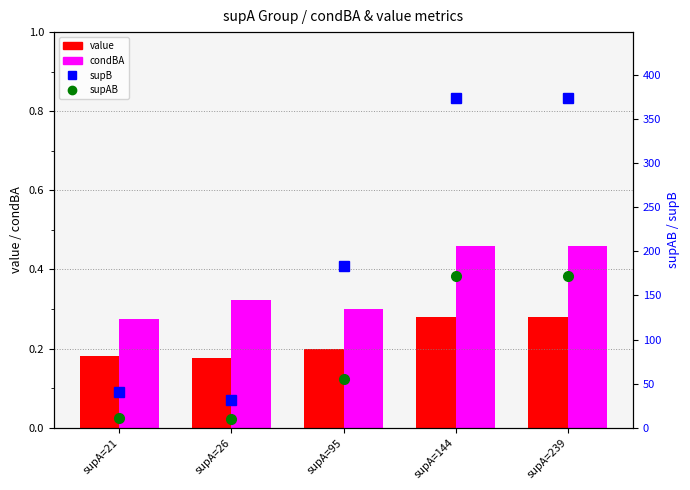

True or false: condBA has a value of 0.6 at supA=239.

False